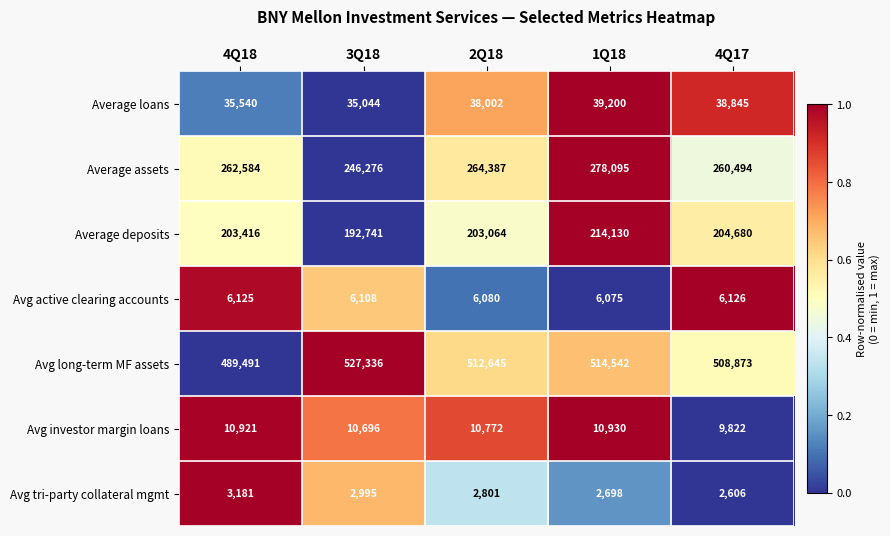

How many data points in Avg active clearing accounts are less than 6108?

2